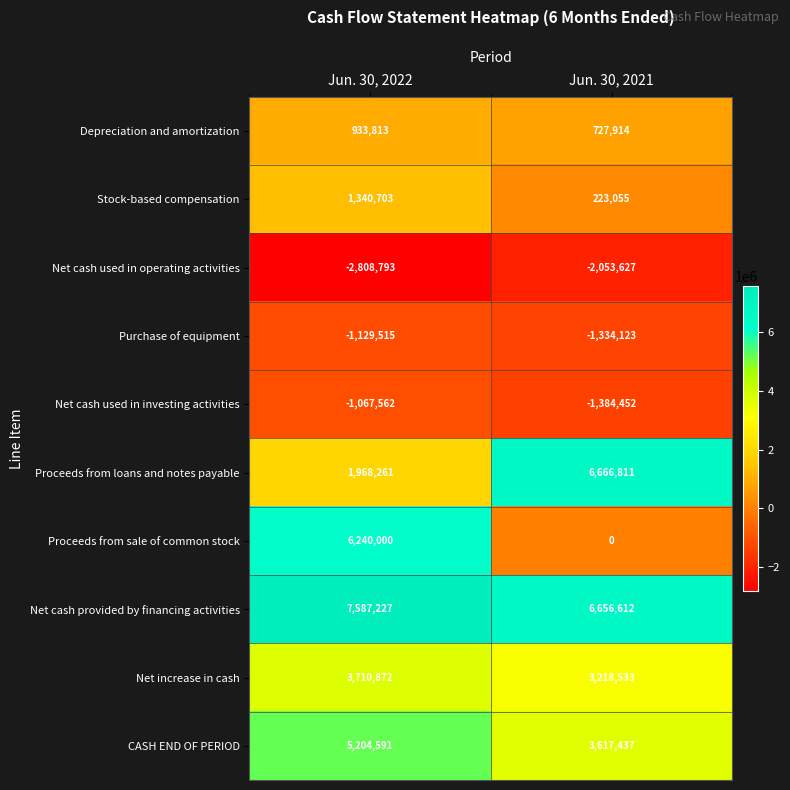

True or false: Net cash provided by financing activities has a value of 12104626 at Jun. 30, 2022.

False